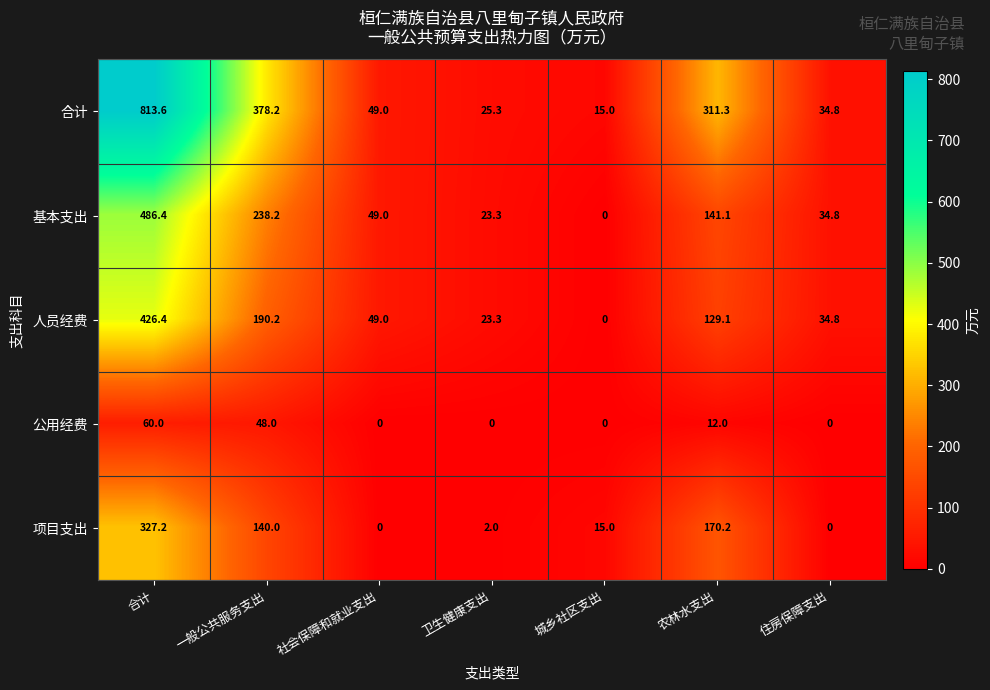

What is the spread (max minus min) of values at 一般公共服务支出?

330.2